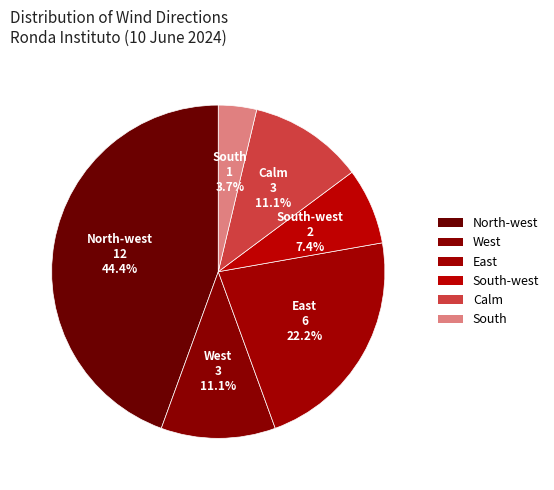

What percentage is the East slice, to the nearest percent?

22%